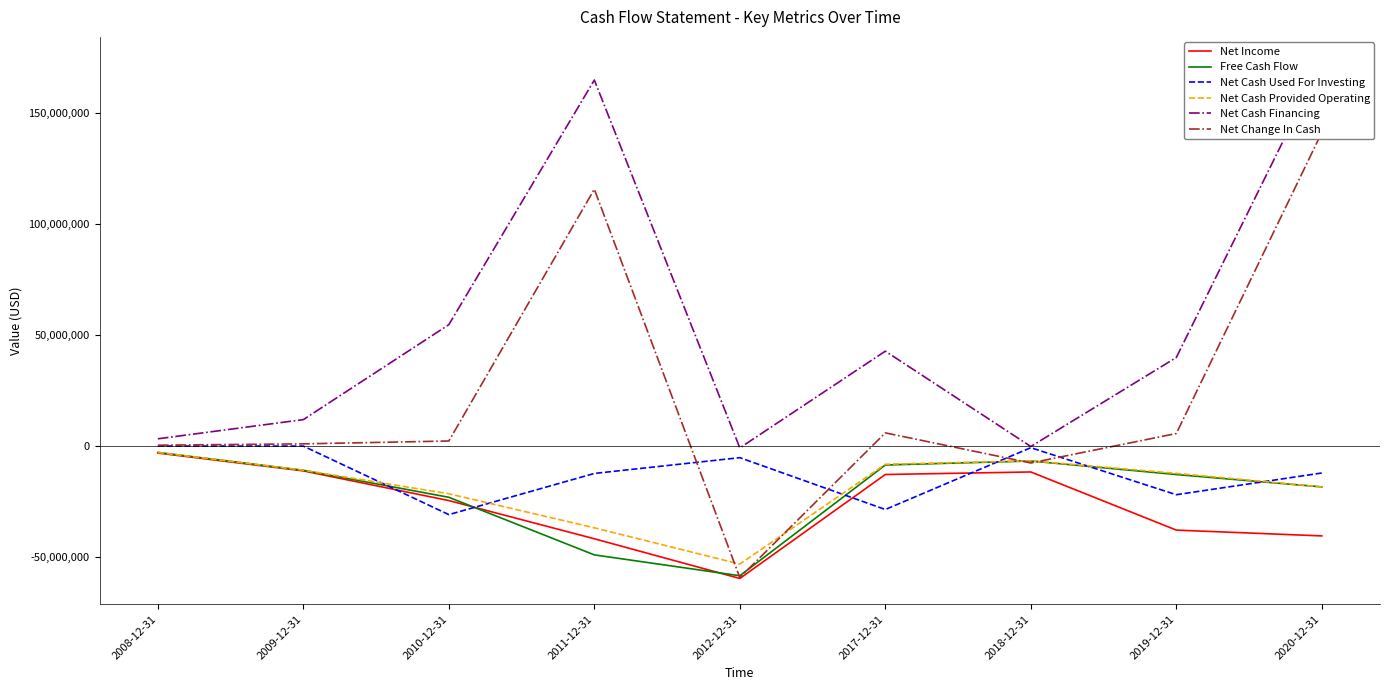

The Net Cash Financing series shows 101507602 at 2020-12-31. True or false?

False